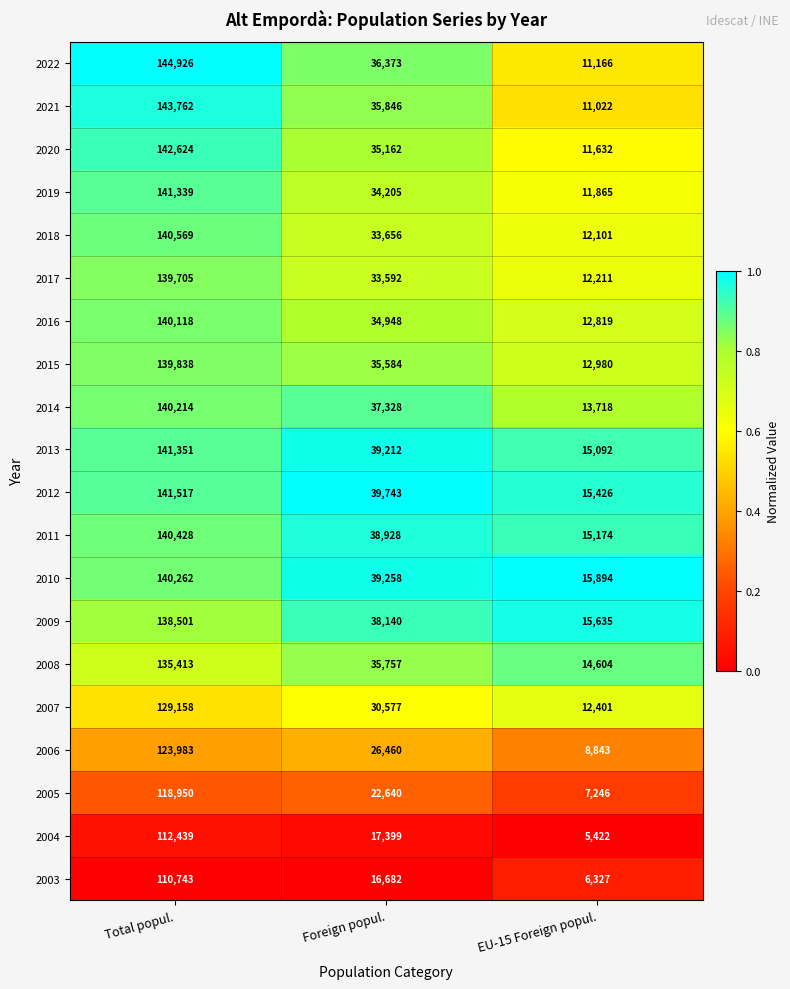

Which series has the largest total across all categories?

2012